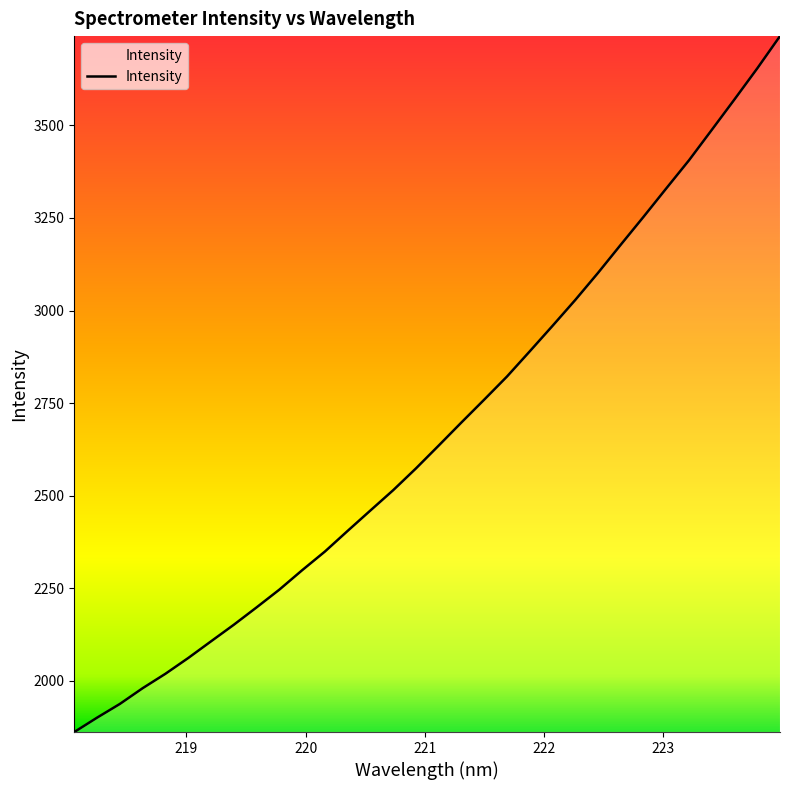

What is the minimum value shown in the chart?

1861.5